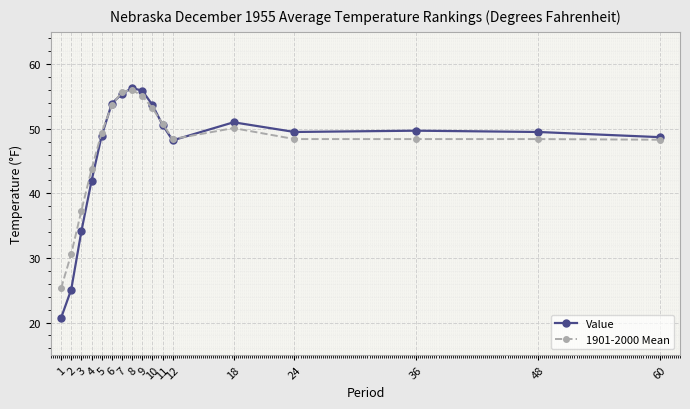

What value does the Value series have at 9?

55.9